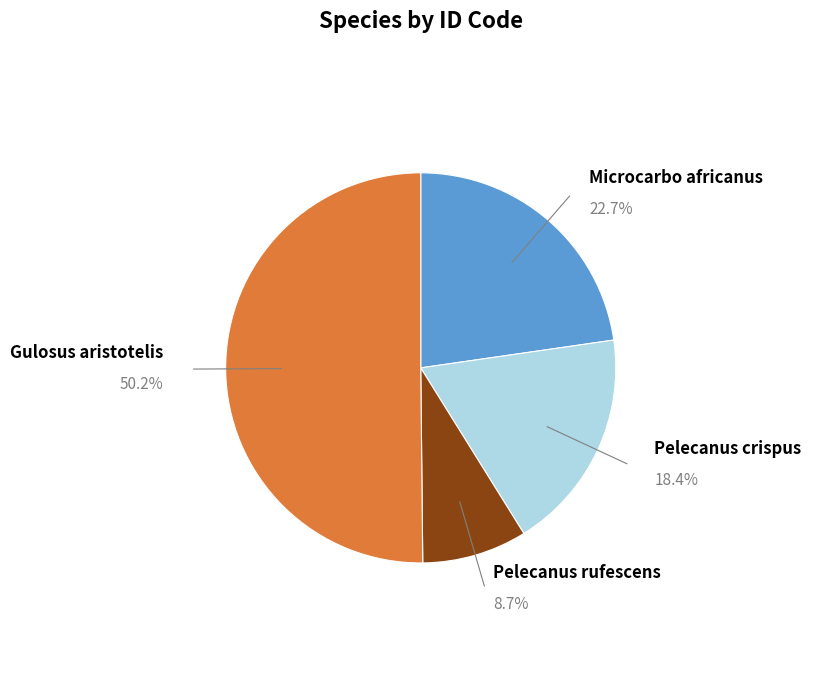

Rank the categories by value from highest to lowest.

Gulosus aristotelis, Microcarbo africanus, Pelecanus crispus, Pelecanus rufescens